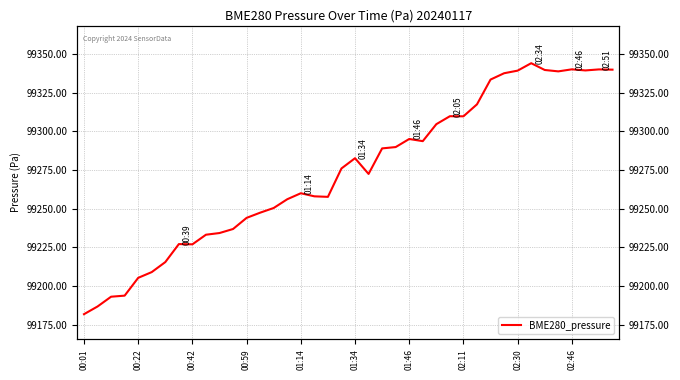

At which label does the data first exceed 99276?

19